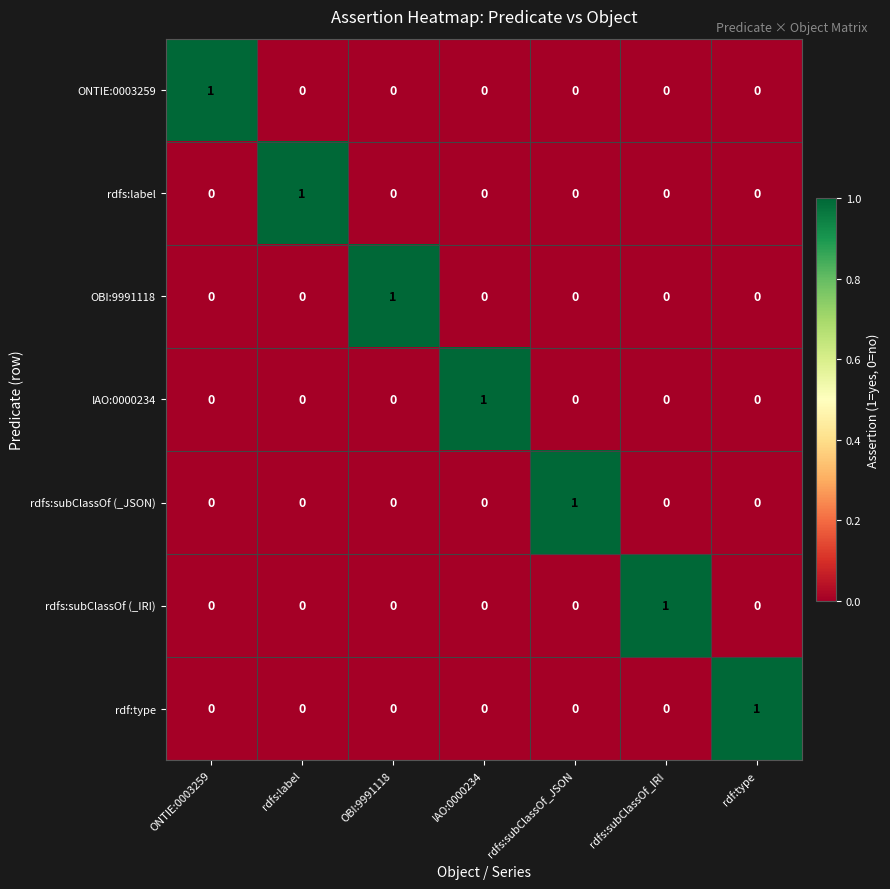

The rdfs:subClassOf (_IRI) series shows -1 at rdfs:subClassOf_JSON. True or false?

False